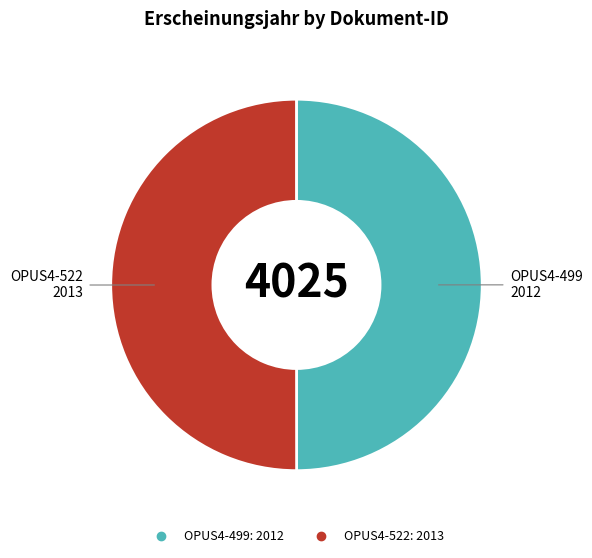

What is the ratio of the value at OPUS4-499 to the value at OPUS4-522?

1.0